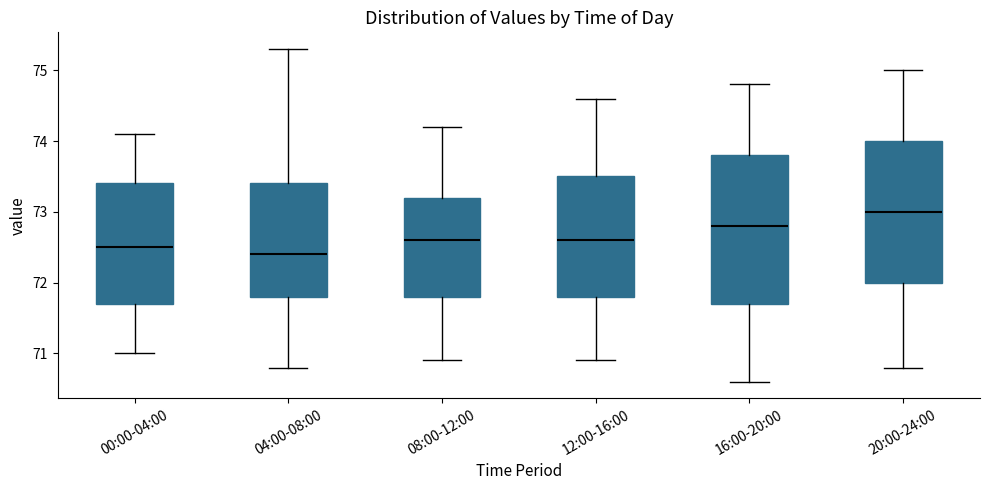

Reading left to right, read every box against the y-axis: the position of its median line, the range the box covers, and the ends of its whiskers. The values are not printed on the chart, so give them approximately, as read against the axis.

00:00-04:00: median 72.5, box 71.7 to 73.4, whiskers 71.0 to 74.1
04:00-08:00: median 72.4, box 71.8 to 73.4, whiskers 70.8 to 75.3
08:00-12:00: median 72.6, box 71.8 to 73.2, whiskers 70.9 to 74.2
12:00-16:00: median 72.6, box 71.8 to 73.5, whiskers 70.9 to 74.6
16:00-20:00: median 72.8, box 71.7 to 73.8, whiskers 70.6 to 74.8
20:00-24:00: median 73.0, box 72.0 to 74.0, whiskers 70.8 to 75.0